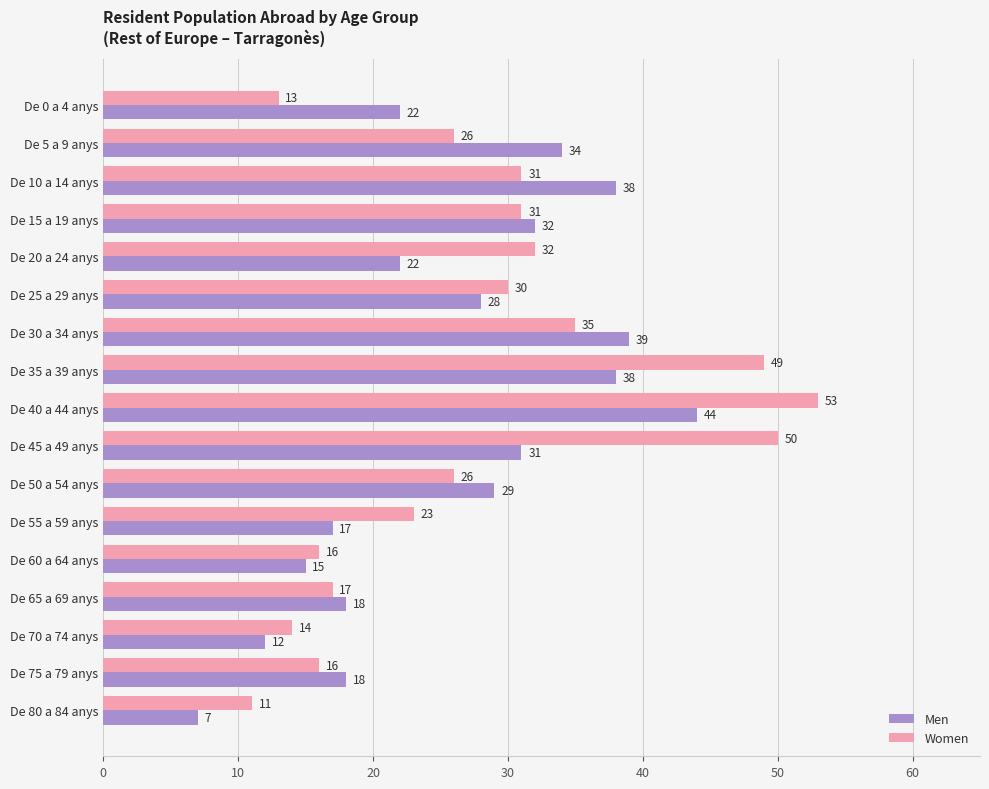

Is it true that Women equals 26 at De 50 a 54 anys?

True